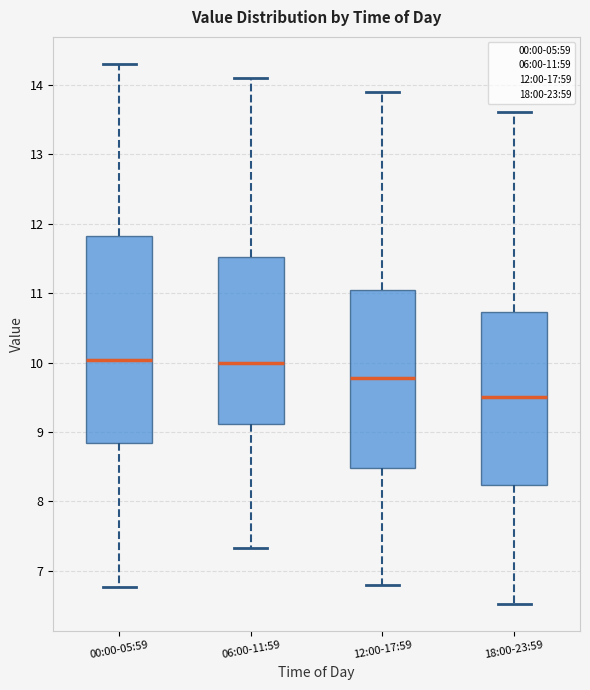

Reading left to right, read every box against the y-axis: the position of its median line, the range the box covers, and the ends of its whiskers. The values are not printed on the chart, so give them approximately, as read against the axis.

00:00-05:59: median 10.0, box 8.8 to 11.8, whiskers 6.8 to 14.3
06:00-11:59: median 10.0, box 9.1 to 11.5, whiskers 7.3 to 14.1
12:00-17:59: median 9.8, box 8.5 to 11.1, whiskers 6.8 to 13.9
18:00-23:59: median 9.5, box 8.2 to 10.7, whiskers 6.5 to 13.6